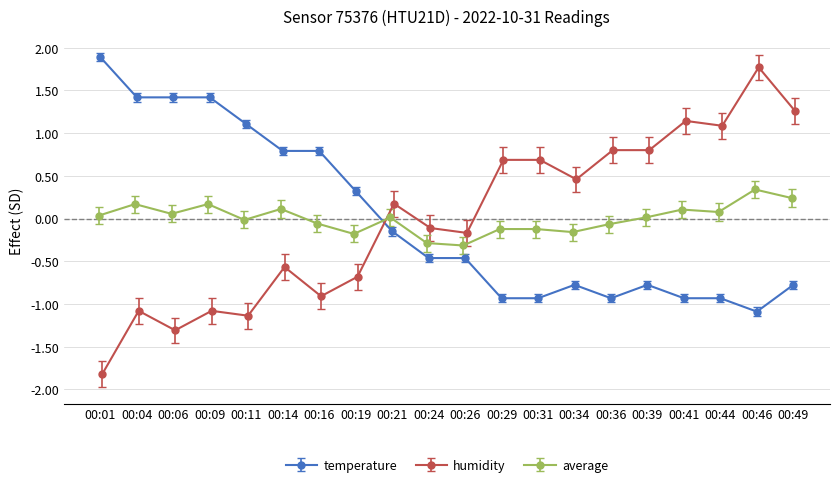

How many positive values does the humidity series have?

10